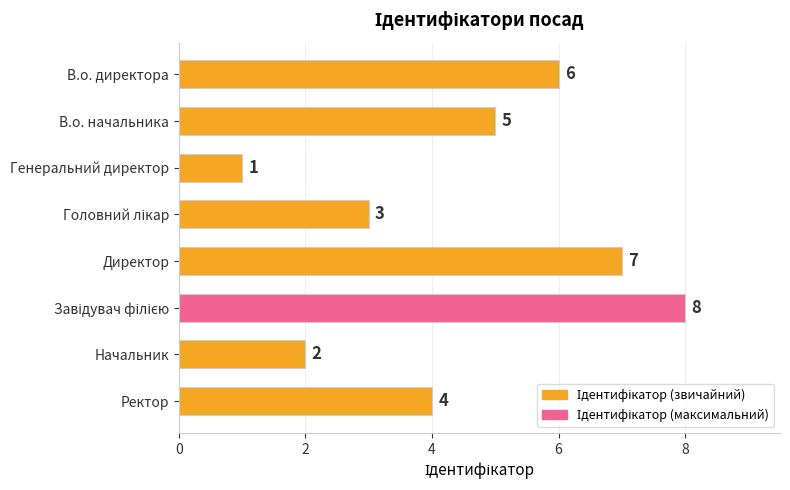

Reading top to bottom, what are all the values shown in this chart?

6	5	1	3	7	8	2	4